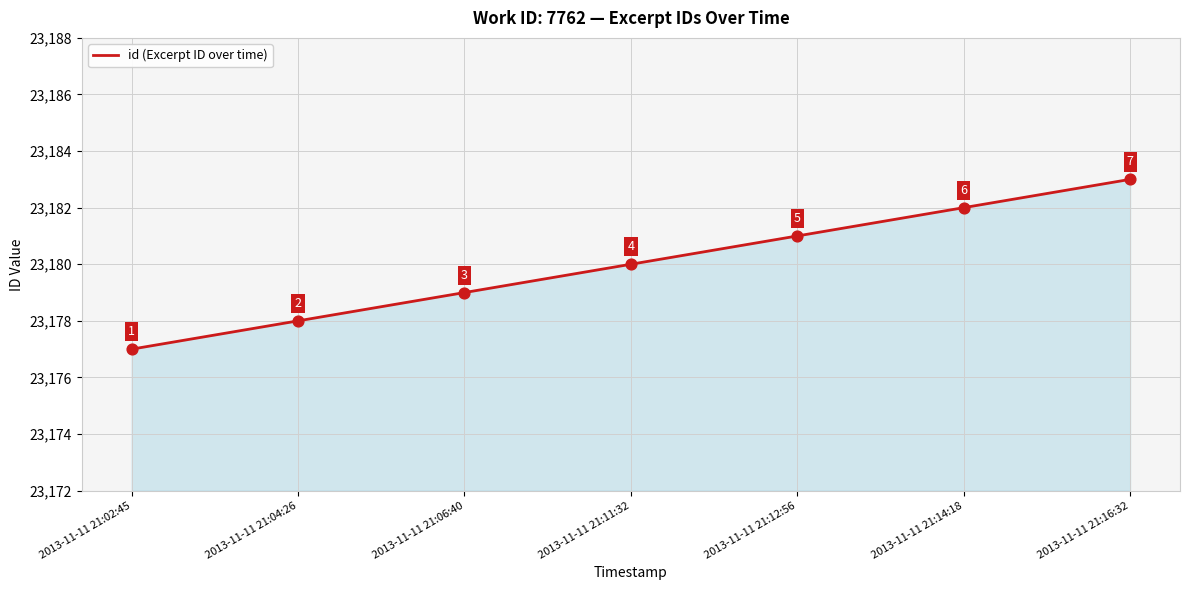

What is the ratio of the value at 2013-11-11 21:11:32 to the value at 2013-11-11 21:02:45?

1.0